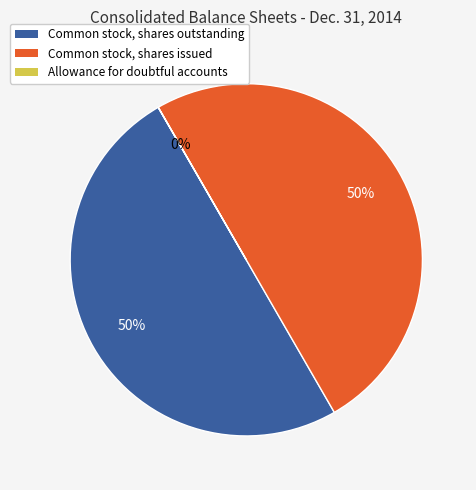

To the nearest percent, what is the difference between the largest and smallest slice percentages?

50%